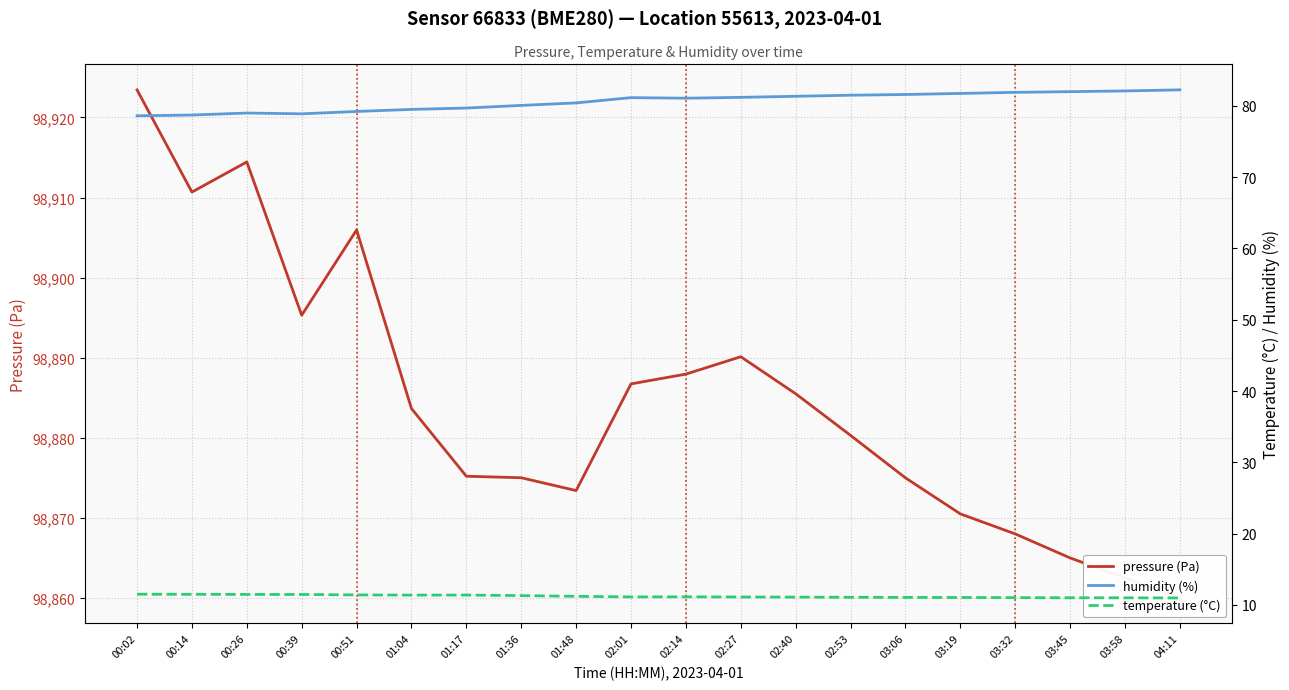

What is the difference between the second highest and minimum values in the humidity (%) series?

3.5